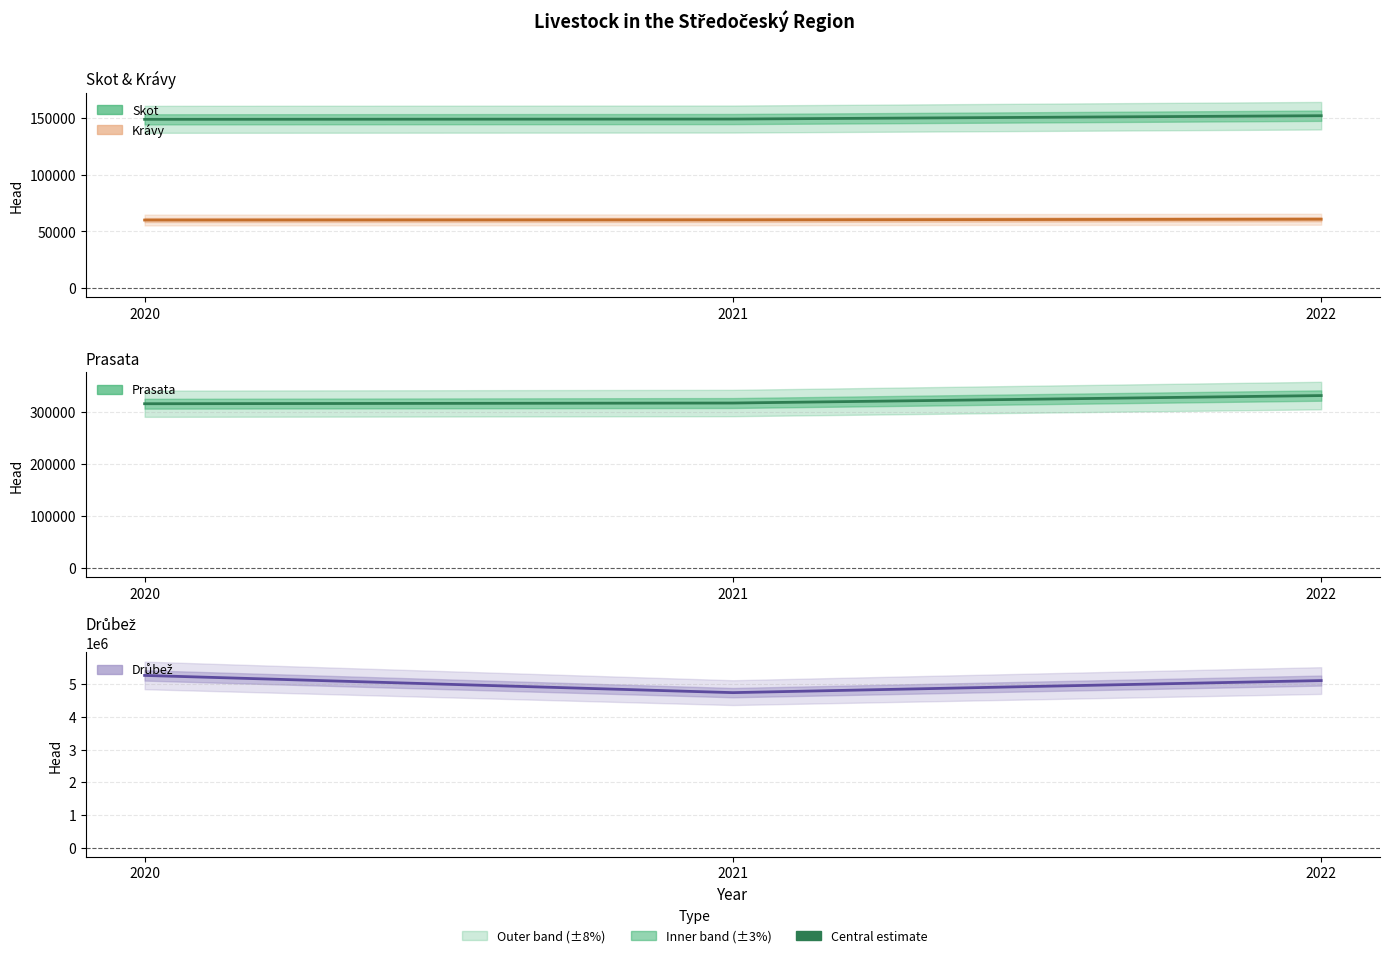

What is the value of the Drůbež point at the 3rd from the left?

5106755